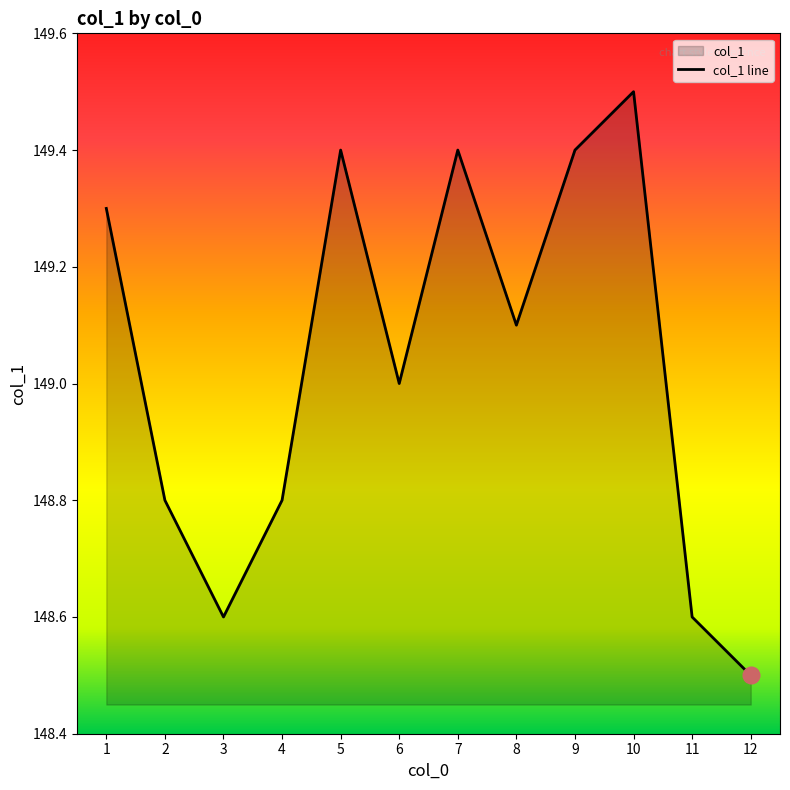

True or false: there are more than 1 points higher than both neighbors.

True